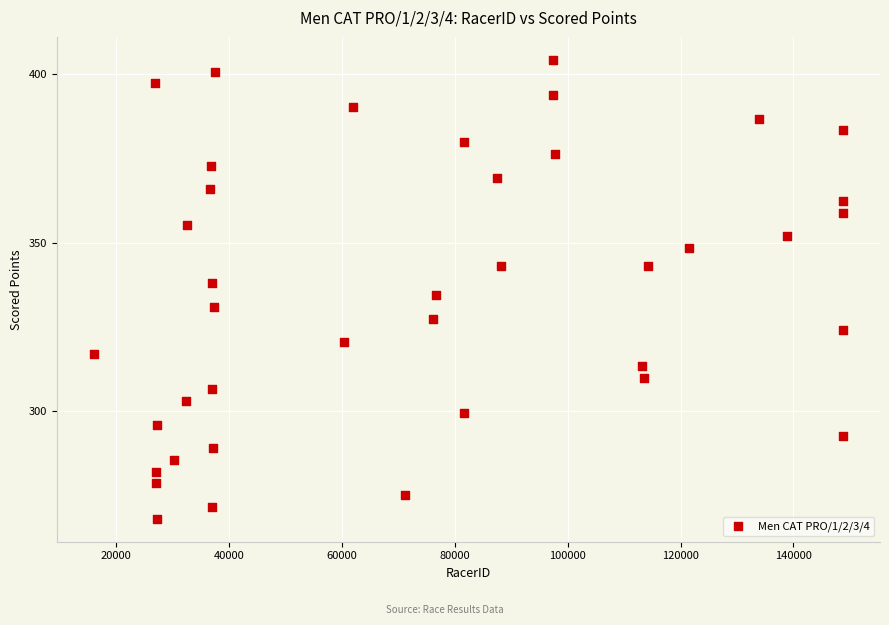

What is the range of X values (max minus min)?

132582.0